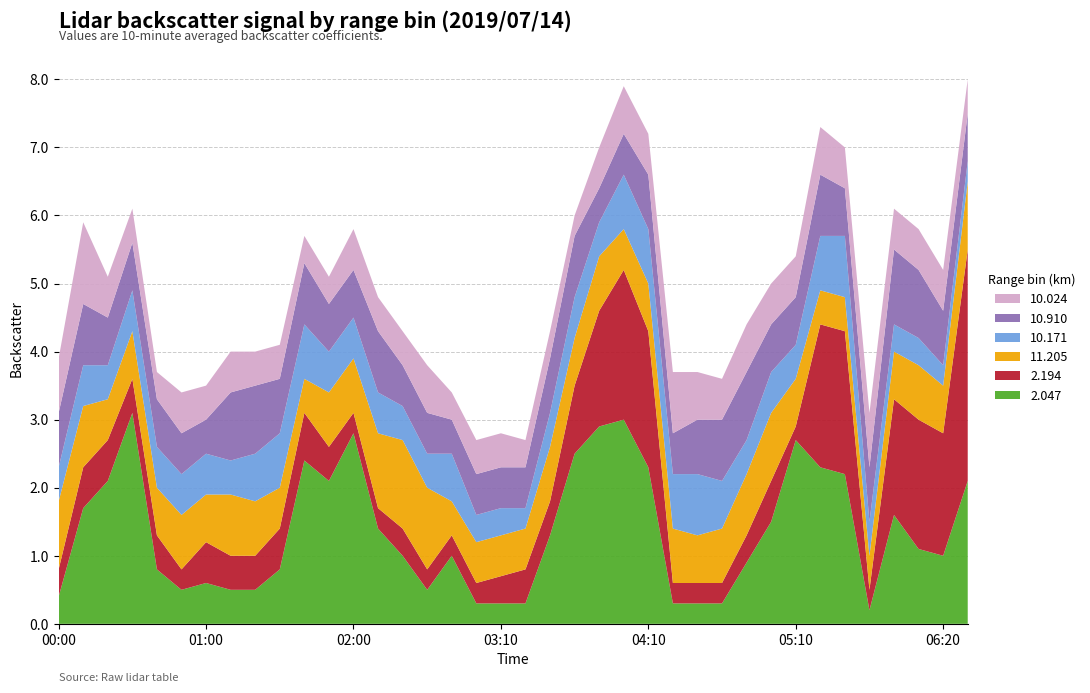

Reading left to right, transcribe all the data shown in this chart.

2.047: 0.4	1.7	2.1	3.1	0.8	0.5	0.6	0.5	0.5	0.8	2.4	2.1	2.8	1.4	1.0	0.5	1.0	0.3	0.3	0.3	1.3	2.5	2.9	3.0	2.3	0.3	0.3	0.3	0.9	1.5	2.7	2.3	2.2	0.2	1.6	1.1	1.0	2.1
2.194: 0.4	0.6	0.6	0.5	0.5	0.3	0.6	0.5	0.5	0.6	0.7	0.5	0.3	0.3	0.4	0.3	0.3	0.3	0.4	0.5	0.5	1.0	1.7	2.2	2.0	0.3	0.3	0.3	0.4	0.6	0.2	2.1	2.1	0.3	1.7	1.9	1.8	3.4
11.205: 1.0	0.9	0.6	0.7	0.7	0.8	0.7	0.9	0.8	0.6	0.5	0.8	0.8	1.1	1.3	1.2	0.5	0.6	0.6	0.6	0.8	0.7	0.8	0.6	0.7	0.8	0.7	0.8	0.9	1.0	0.7	0.5	0.5	0.5	0.7	0.8	0.7	1.0
10.171: 0.5	0.6	0.5	0.6	0.6	0.6	0.6	0.5	0.7	0.8	0.8	0.6	0.6	0.6	0.5	0.5	0.7	0.4	0.4	0.3	0.5	0.6	0.5	0.8	0.8	0.8	0.9	0.7	0.5	0.6	0.5	0.8	0.9	0.5	0.4	0.4	0.3	0.3
10.910: 0.8	0.9	0.7	0.7	0.7	0.6	0.5	1.0	1.0	0.8	0.9	0.7	0.7	0.9	0.6	0.6	0.5	0.6	0.6	0.6	0.8	0.9	0.5	0.6	0.8	0.6	0.8	0.9	1.0	0.7	0.7	0.9	0.7	0.8	1.1	1.0	0.8	0.7
10.024: 0.8	1.2	0.6	0.5	0.4	0.6	0.5	0.6	0.5	0.5	0.4	0.4	0.6	0.5	0.5	0.7	0.4	0.5	0.5	0.4	0.4	0.3	0.6	0.7	0.6	0.9	0.7	0.6	0.7	0.6	0.6	0.7	0.6	0.8	0.6	0.6	0.6	0.5